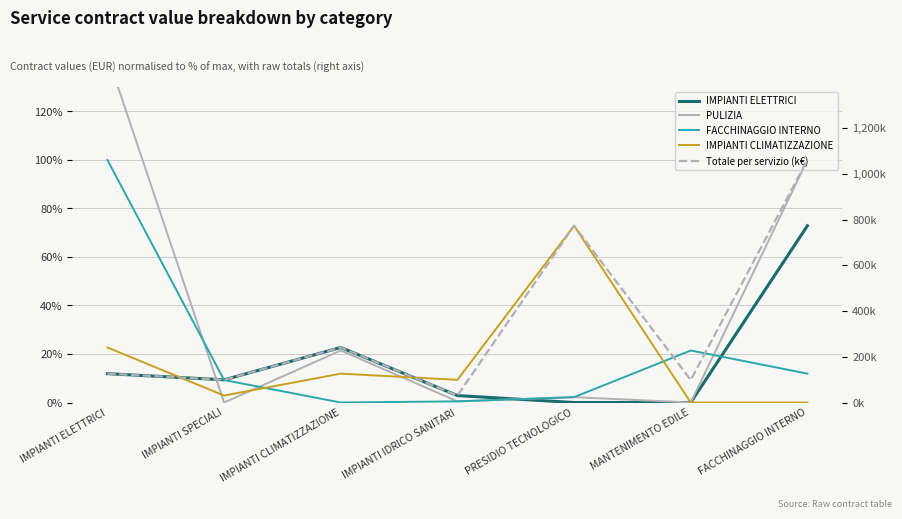

How many times do IMPIANTI ELETTRICI and FACCHINAGGIO INTERNO cross each other?

3